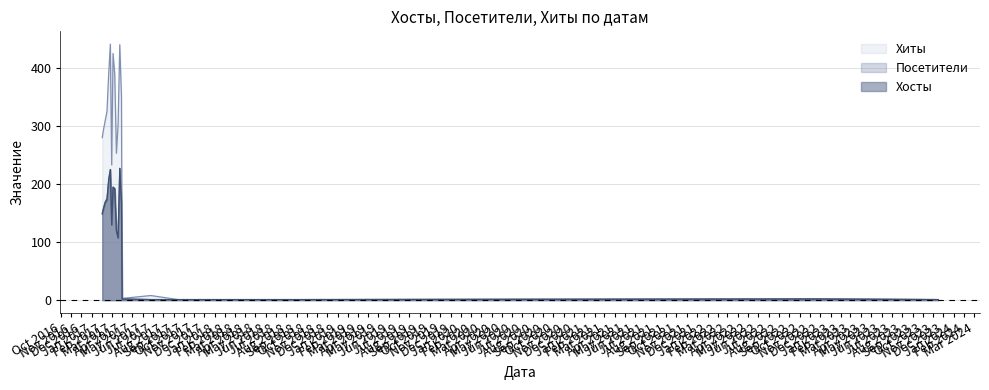

Which series has the largest range (max minus min)?

Хиты